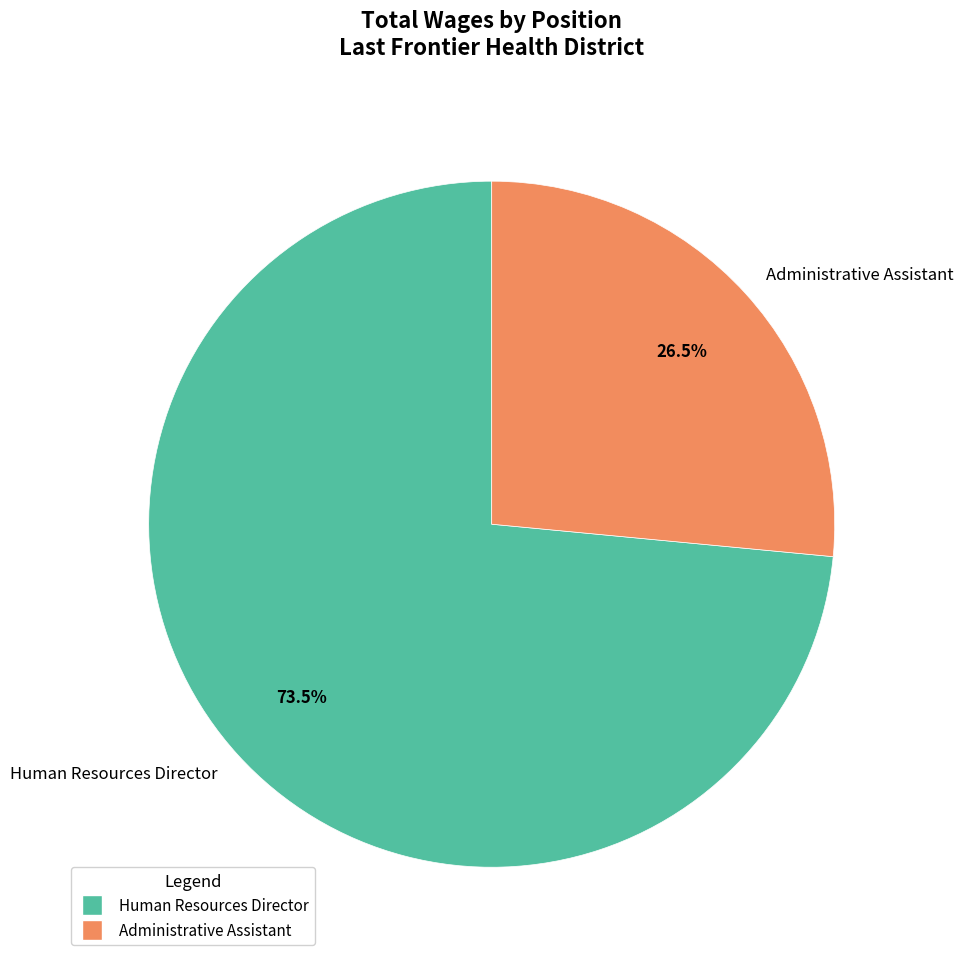

Which slice is the largest?

Human Resources Director